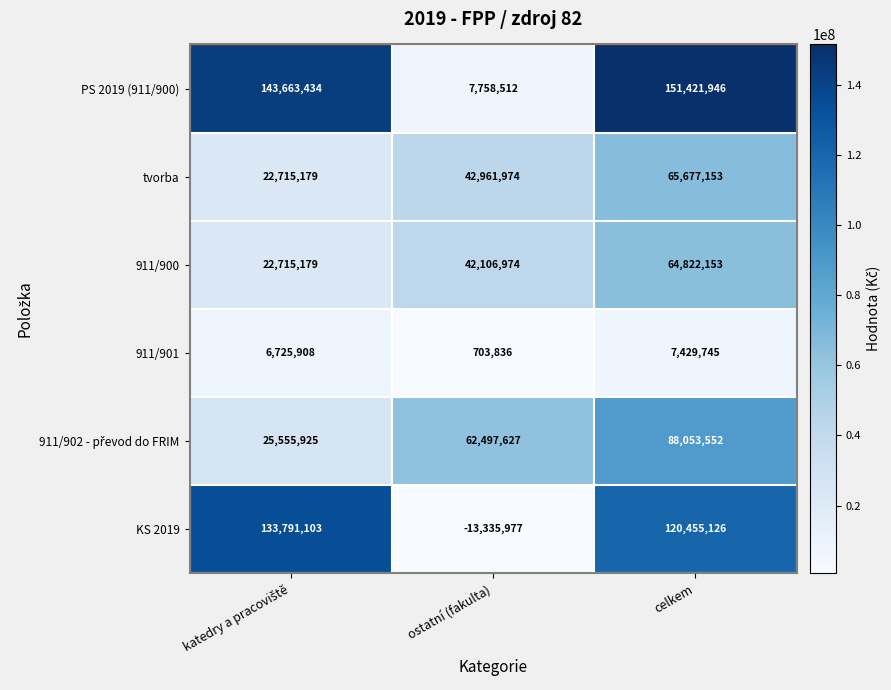

The value of PS 2019 (911/900) at celkem is 84952996. True or false?

False